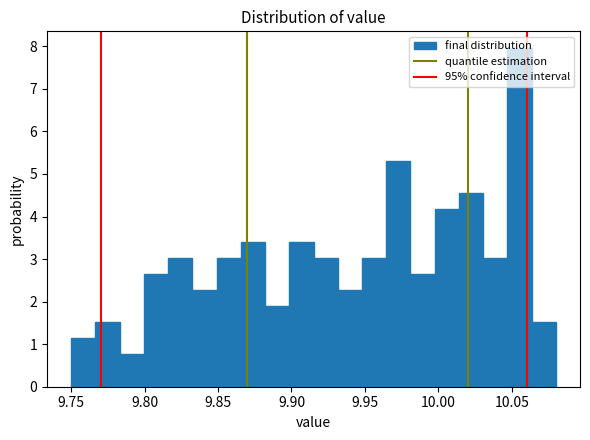

Read against the x-axis, roughly where is the centre of the tallest bar?

10.055